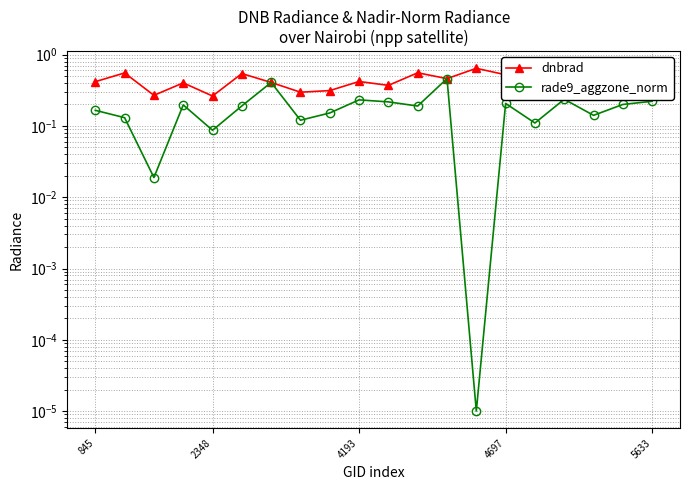

Which series changed the most between 845 and 2348?

dnbrad